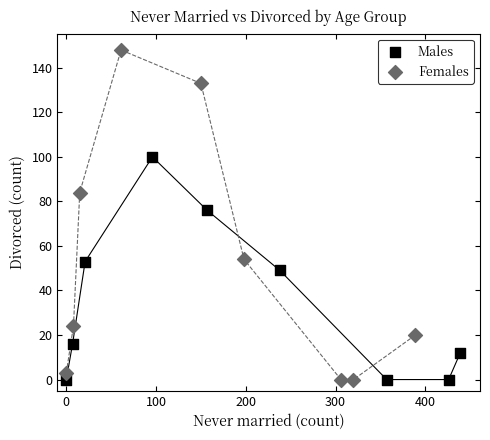

Which series has the widest spread of Y values?

Females